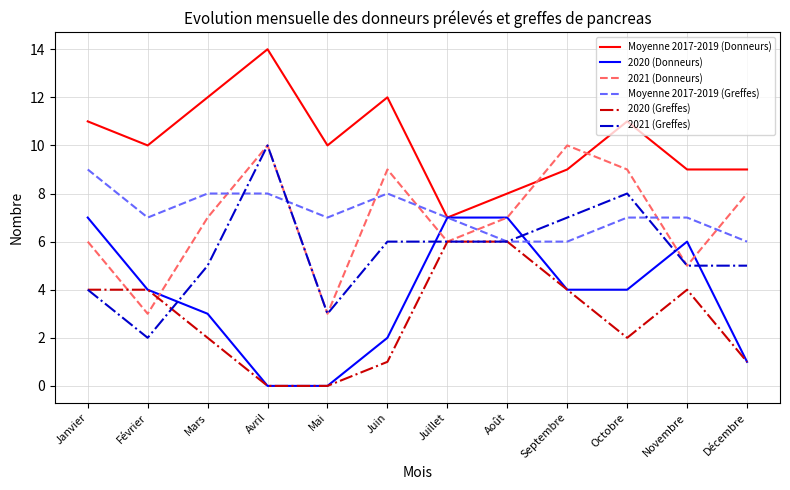

What is the sum of all Moyenne 2017-2019 (Greffes) values?

86